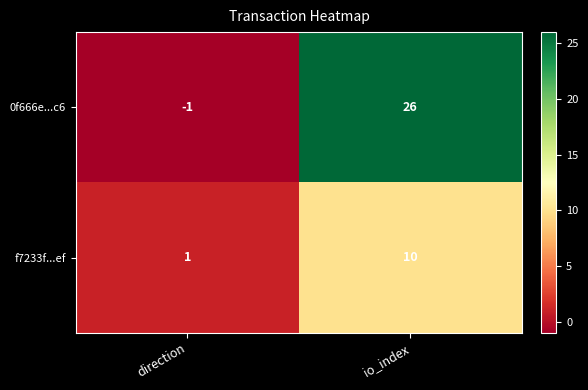

What is the maximum value shown in the chart?

26